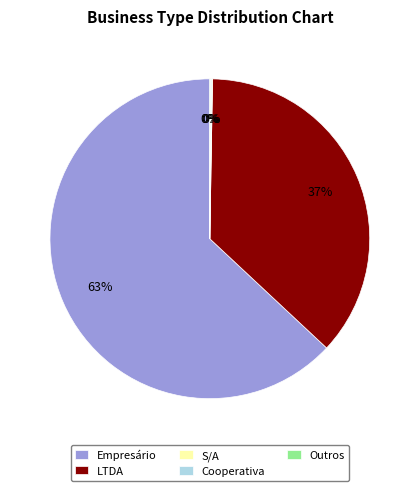

Is it true that LTDA is 37% of the pie?

True